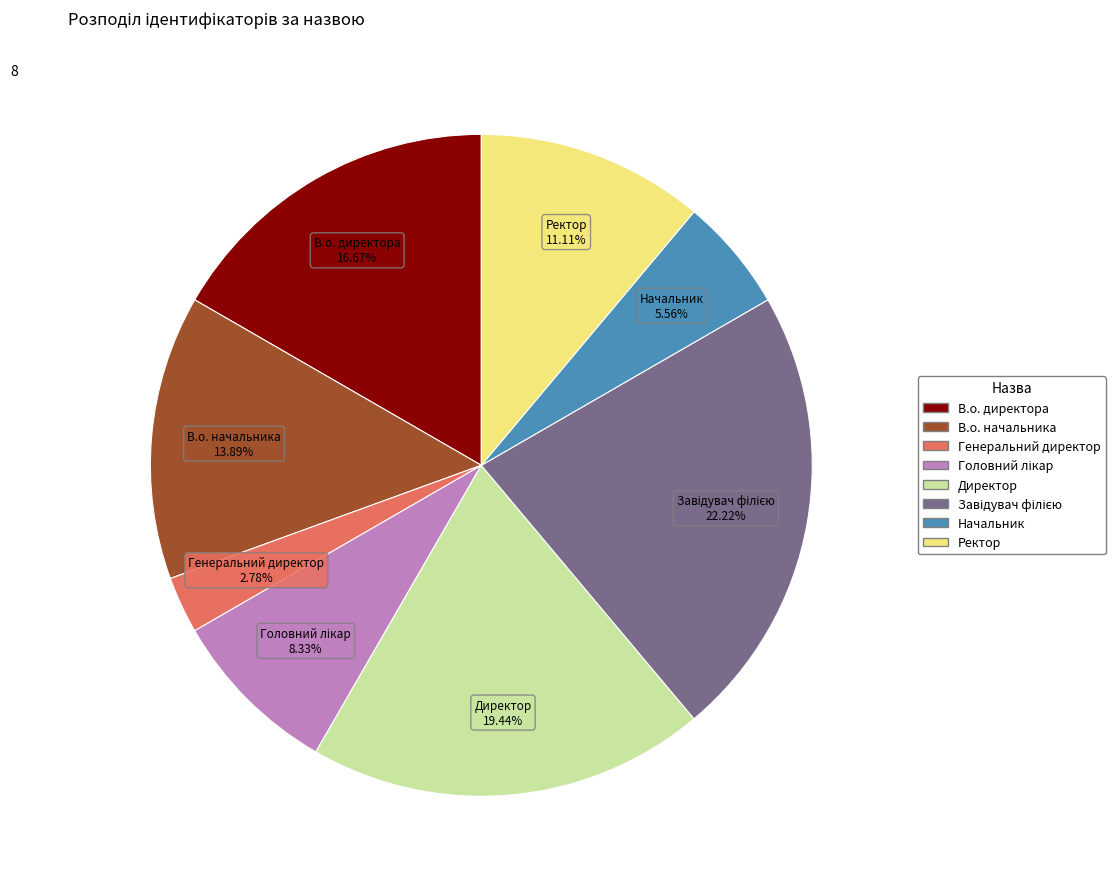

To the nearest percent, what is the difference between the largest and smallest slice percentages?

19%